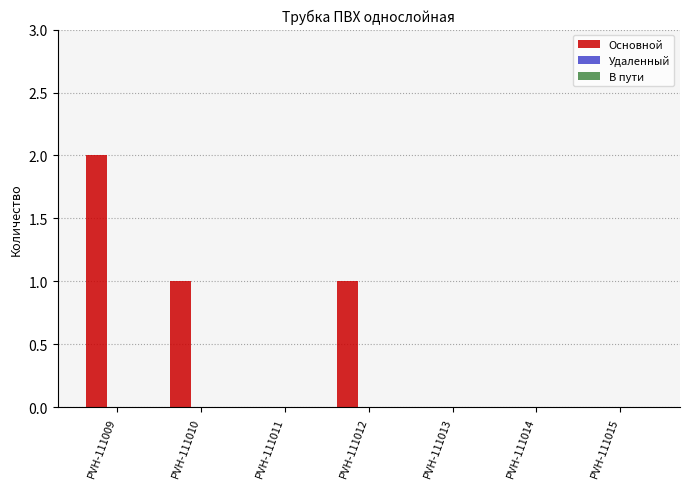

Which category has the highest value across all series?

PVH-111009